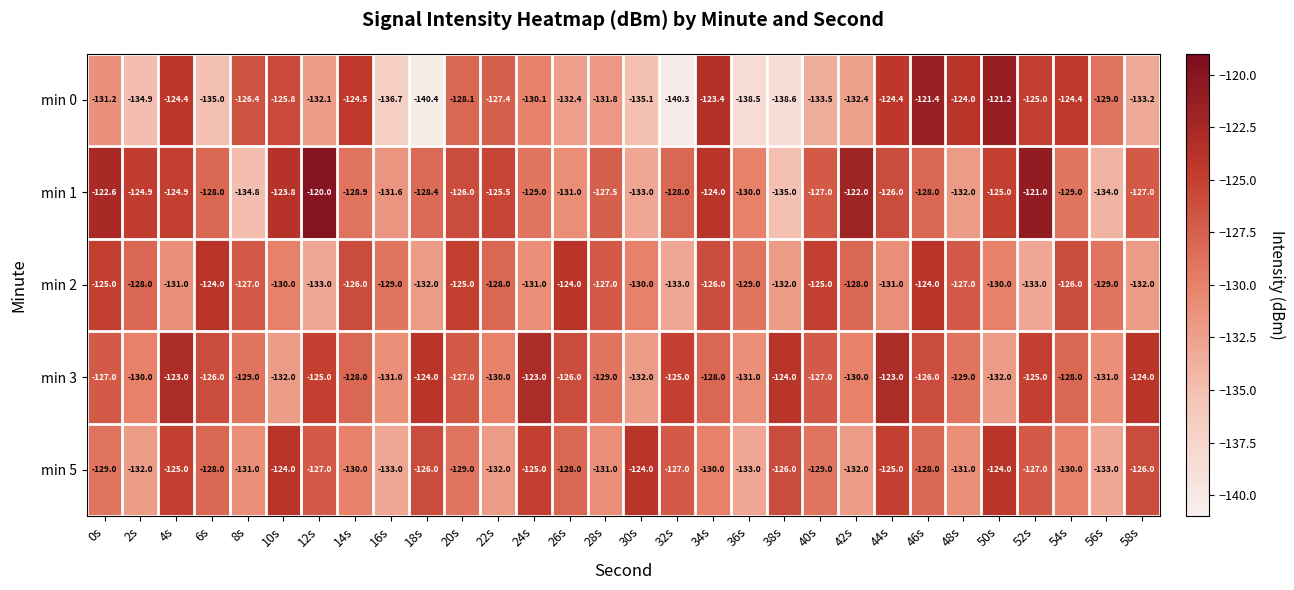

At which category is the sum across all series the highest?

46s